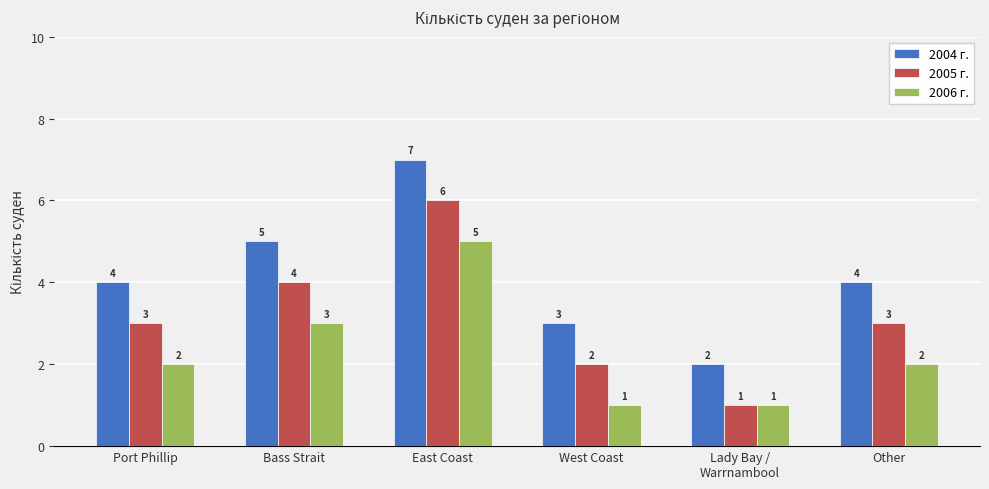

Which series has the largest total across all categories?

2004 г.